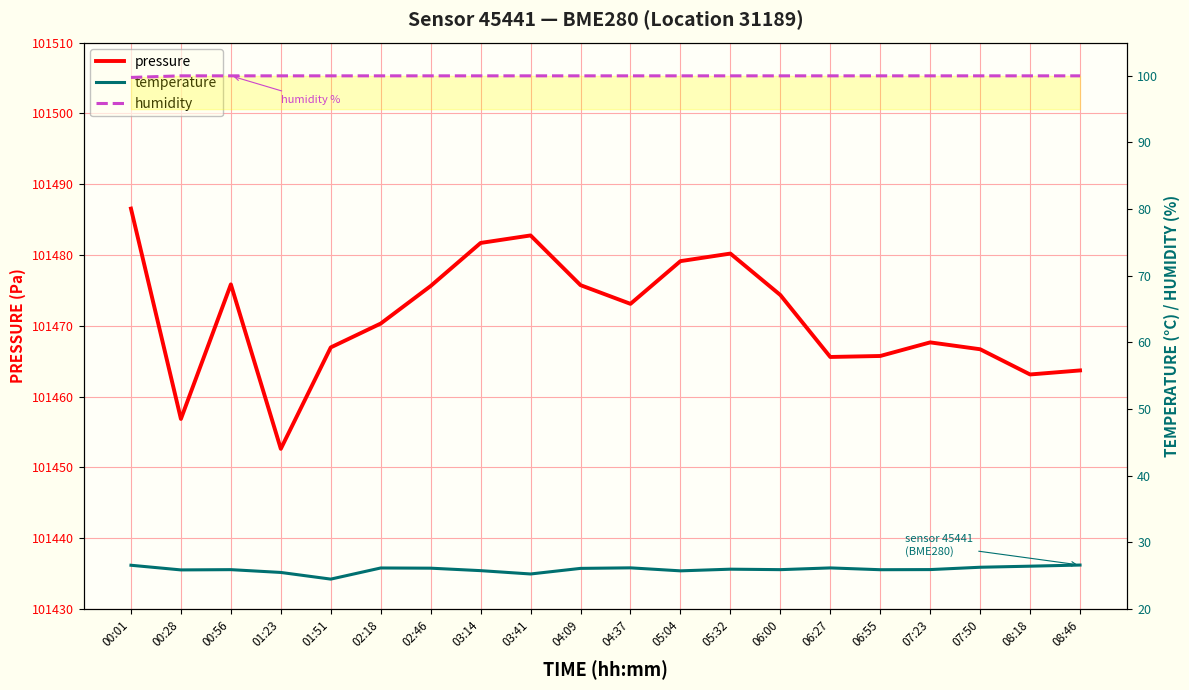

True or false: pressure and temperature cross at least once.

False